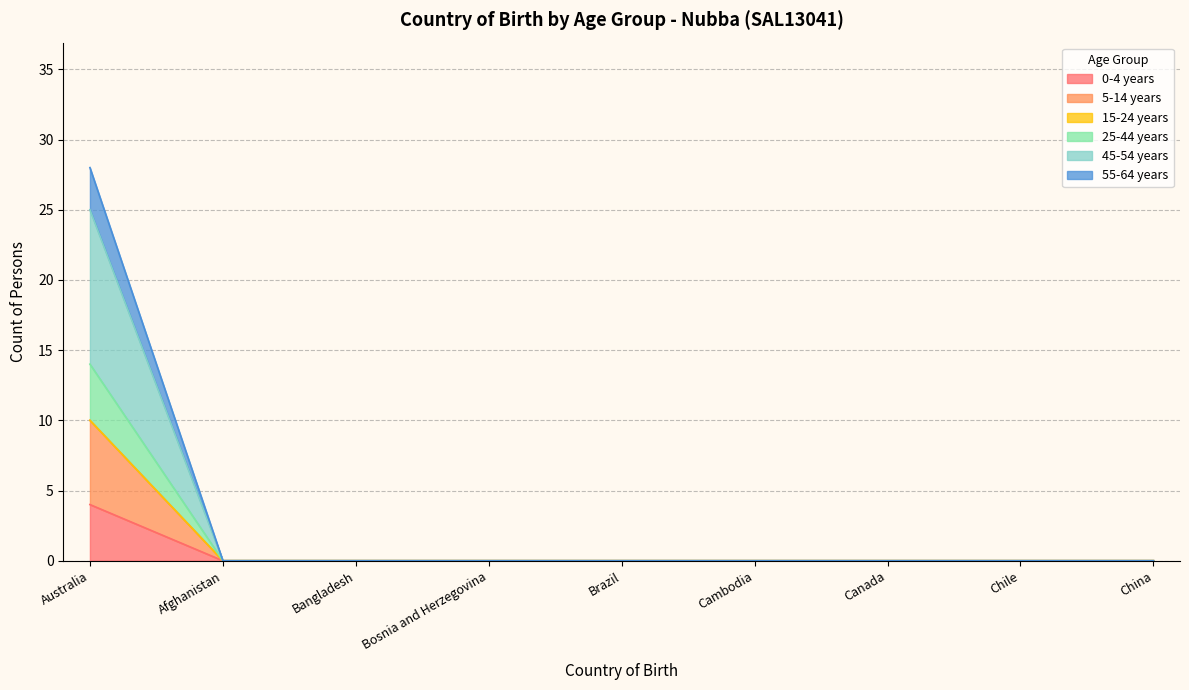

How many lines are shown in the chart?

6